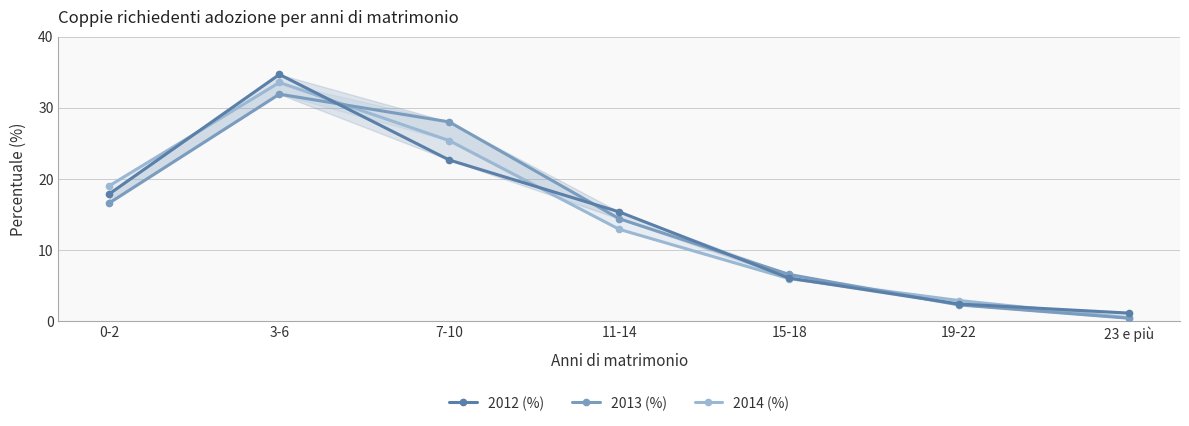

At which category is the sum across all series the highest?

3-6